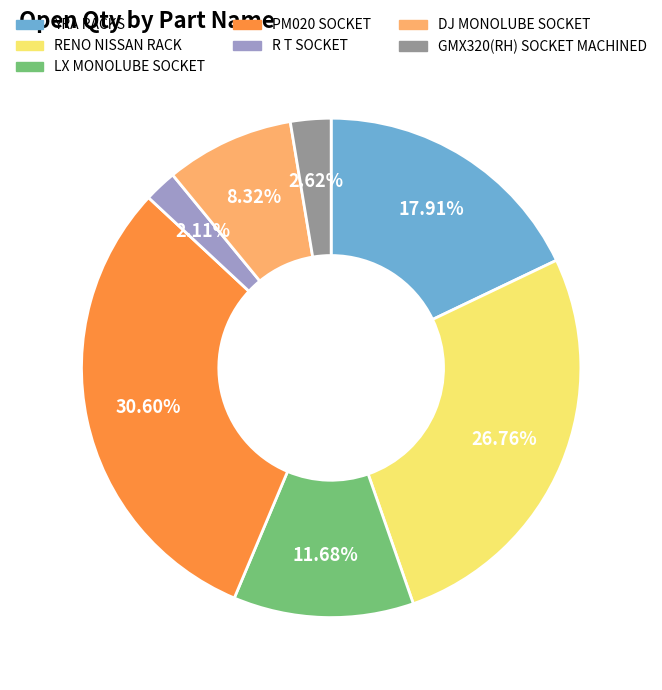

Which has a higher value, DJ MONOLUBE SOCKET or LX MONOLUBE SOCKET?

LX MONOLUBE SOCKET